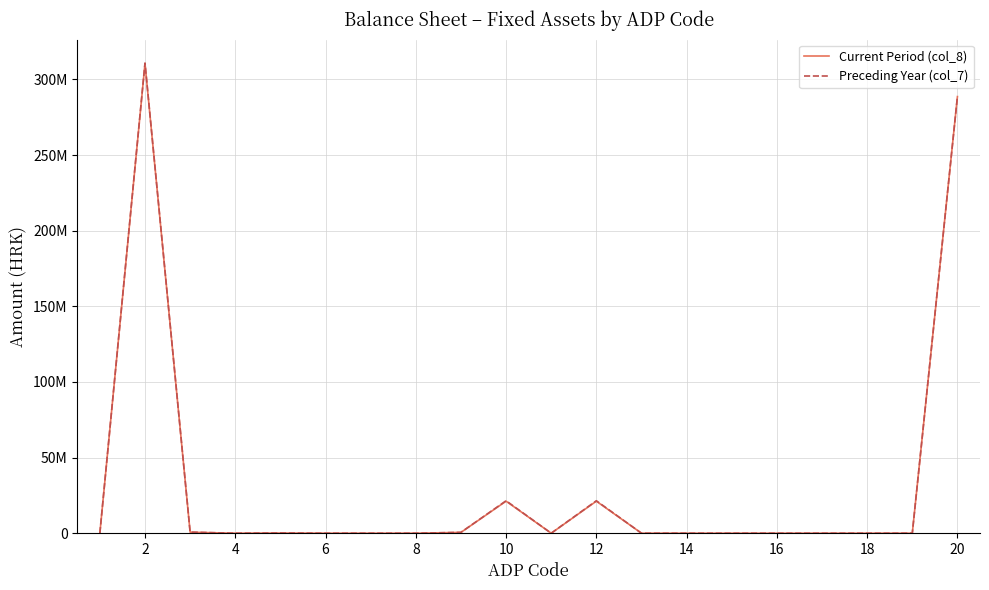

In Current Period (col_8), how many points are higher than both neighbors (excluding endpoints)?

4